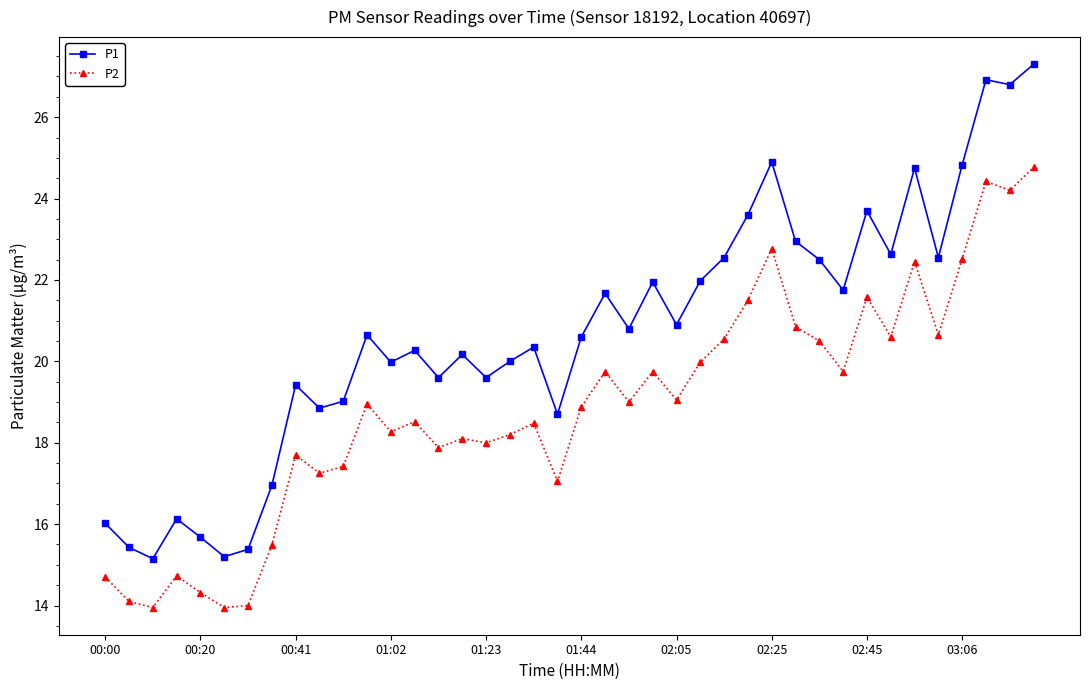

True or false: P2 and P1 cross at least once.

False